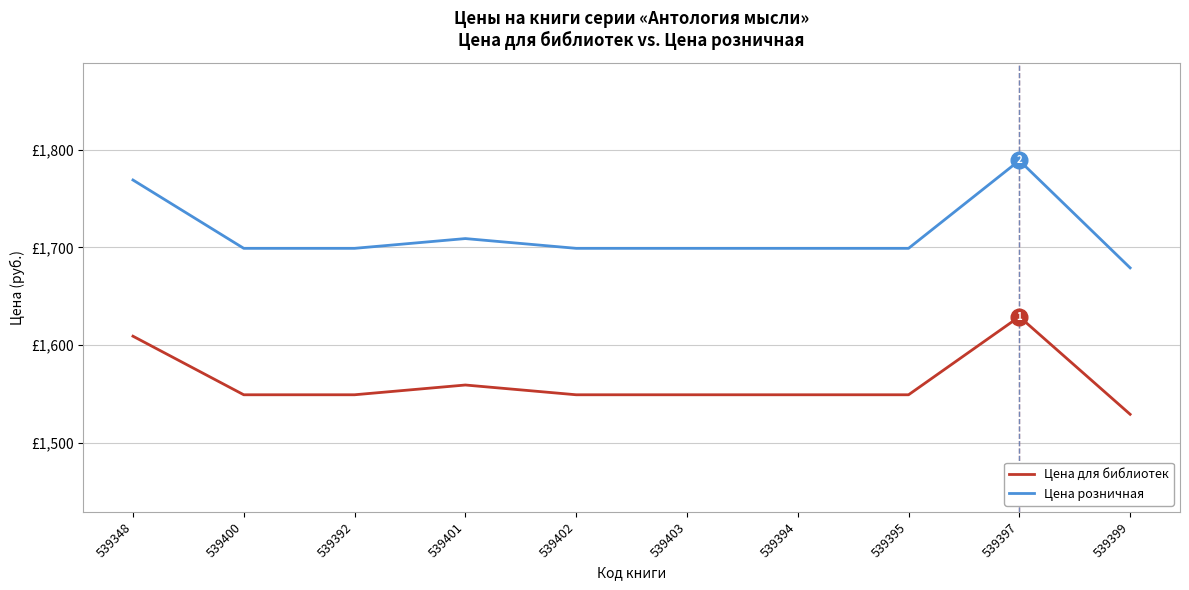

What are all the series names shown in the legend?

Цена для библиотек, Цена розничная